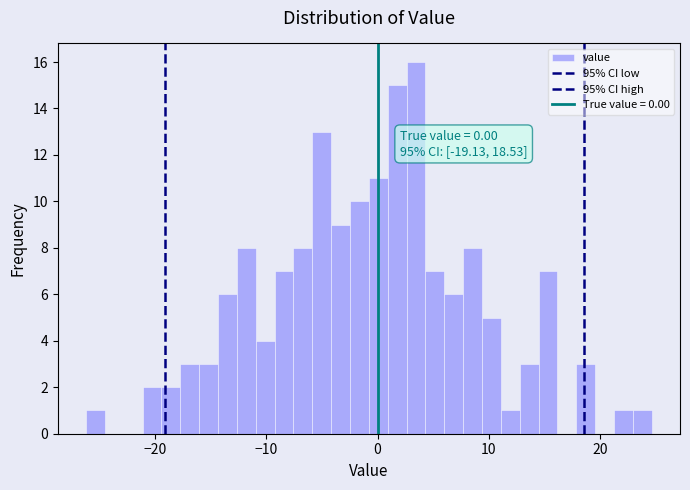

Read against the x-axis, roughly where is the centre of the tallest bar?

3